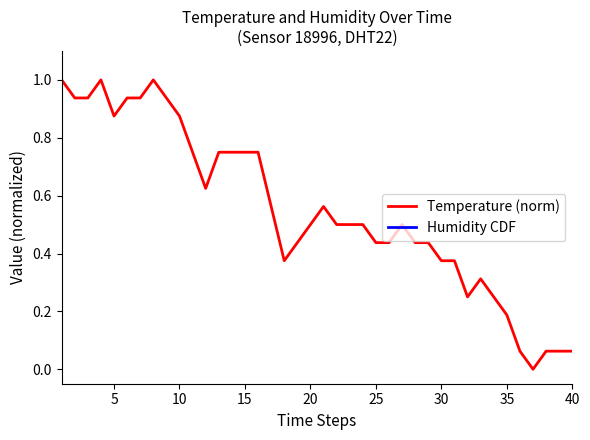

What is the highest value of the Temperature (norm) series?

1.0